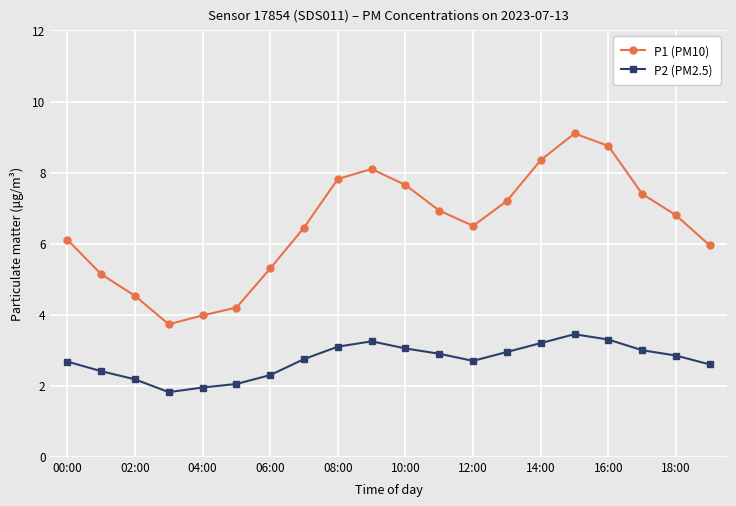

How many categories are shown in the chart?

20